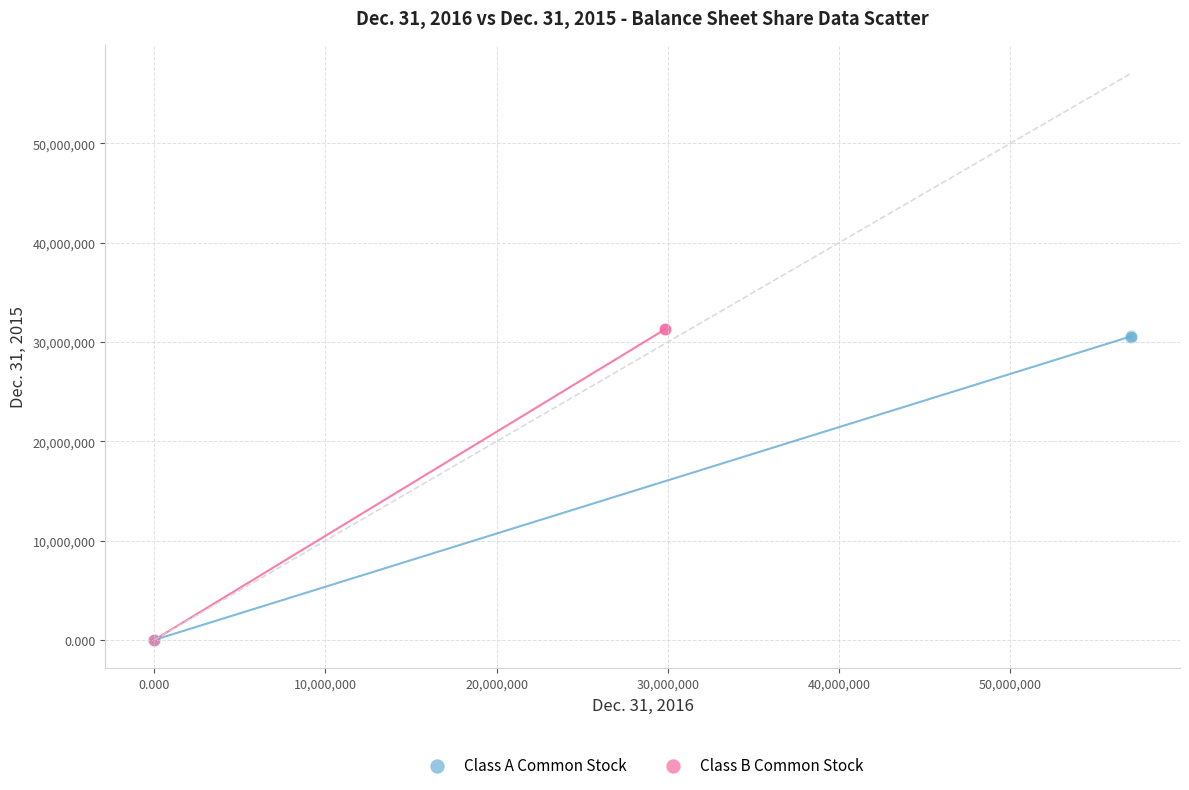

Which series has the widest spread of Y values?

Class B Common Stock